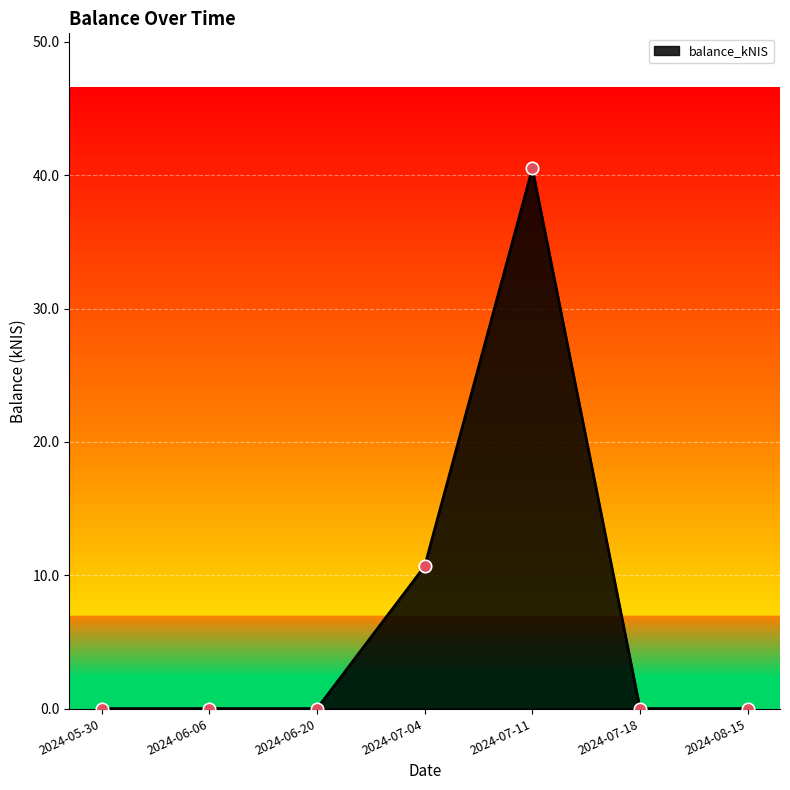

Between 2024-06-20 and 2024-07-11, which is larger?

2024-07-11